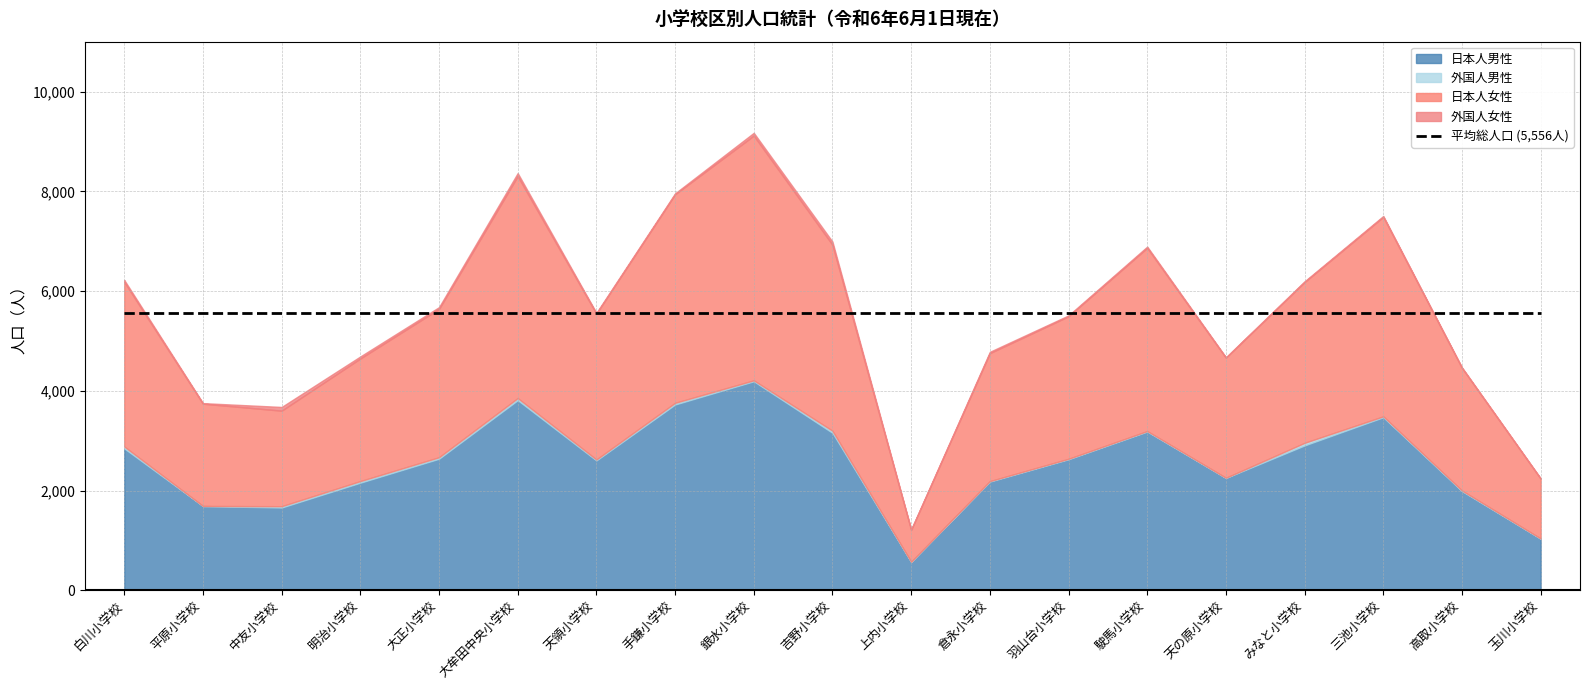

At which category does 日本人男性 reach its first local peak?

大牟田中央小学校